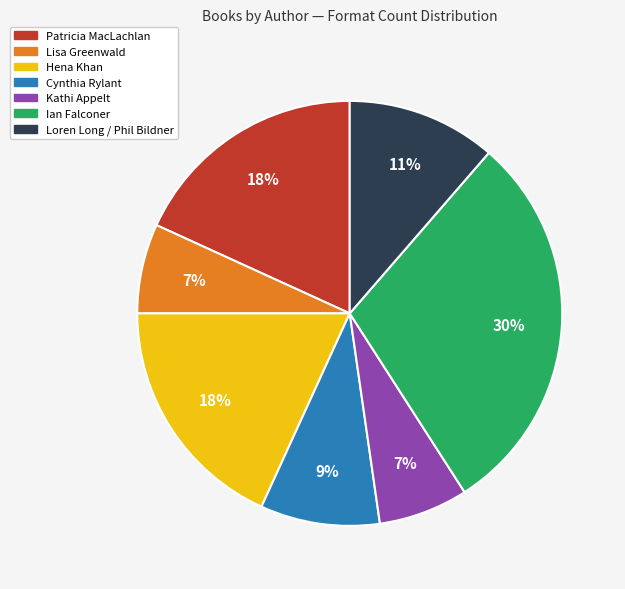

To the nearest percent, what percentage of the pie is Loren Long / Phil Bildner?

11%